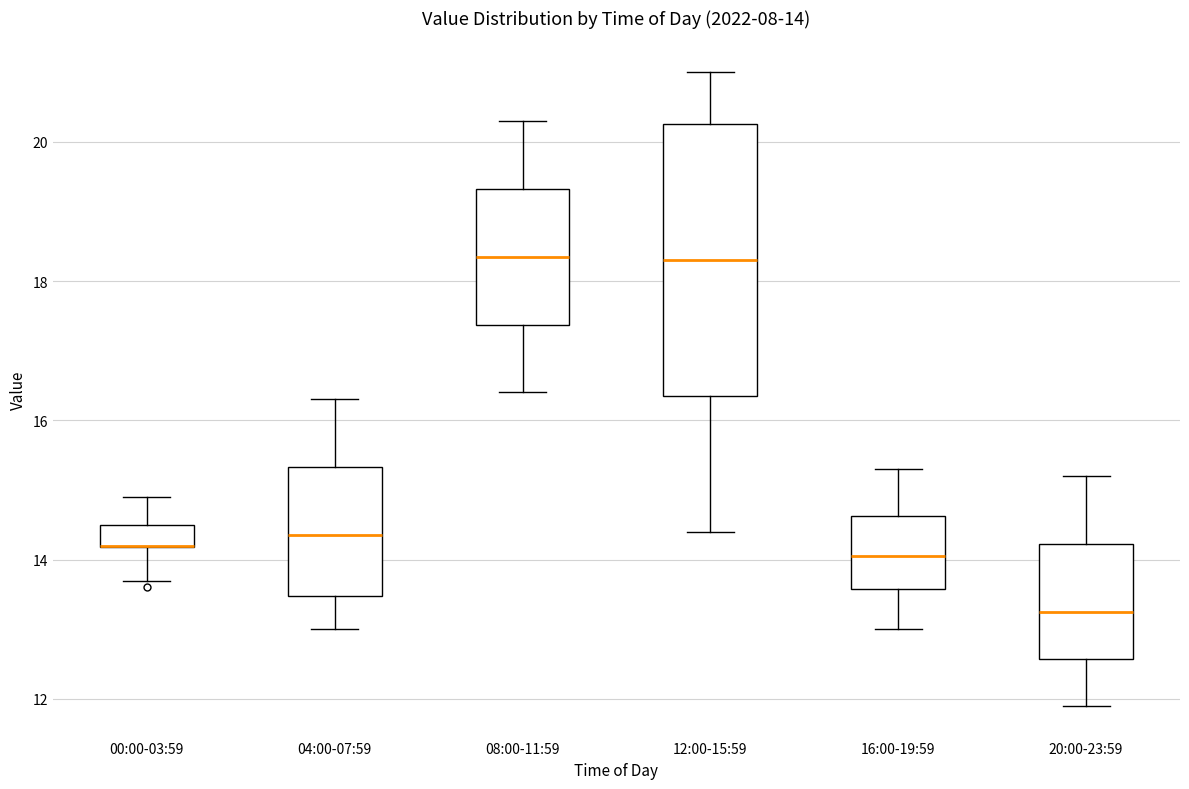

Comparing the boxes themselves (not the whiskers), which one is the tallest?

12:00-15:59